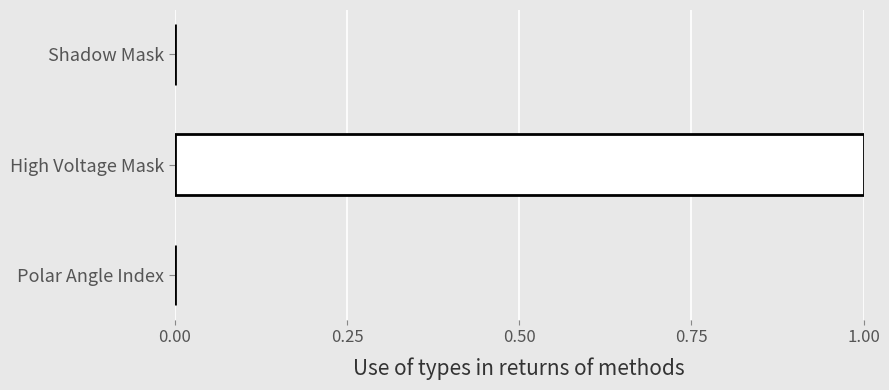

Which has a higher value, High Voltage Mask or Polar Angle Index?

High Voltage Mask